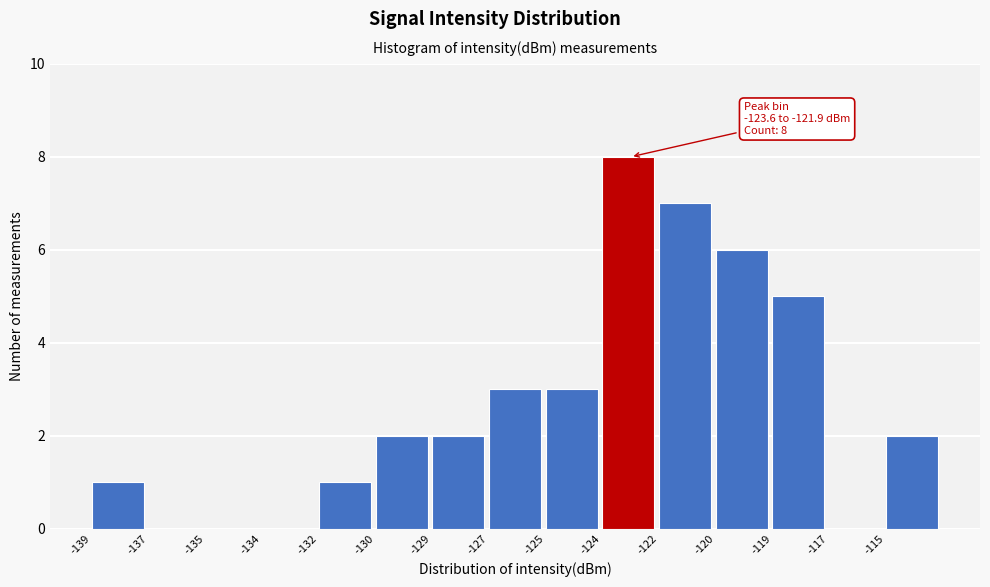

Reading left to right, extract all data points from this chart.

-139=1	-137=0	-135=0	-134=0	-132=1	-130=2	-129=2	-127=3	-125=3	-124=8	-122=7	-120=6	-119=5	-117=0	-115=2